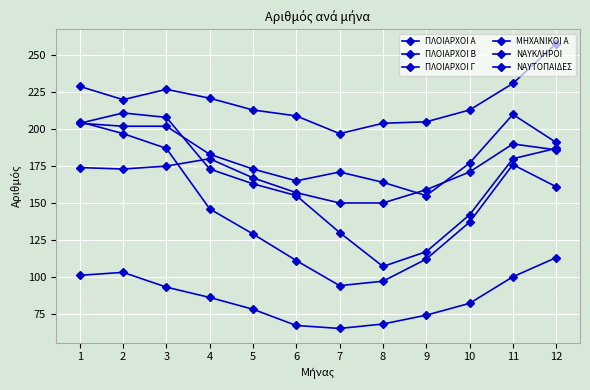

Is this an area chart (filled region under the line)?

No